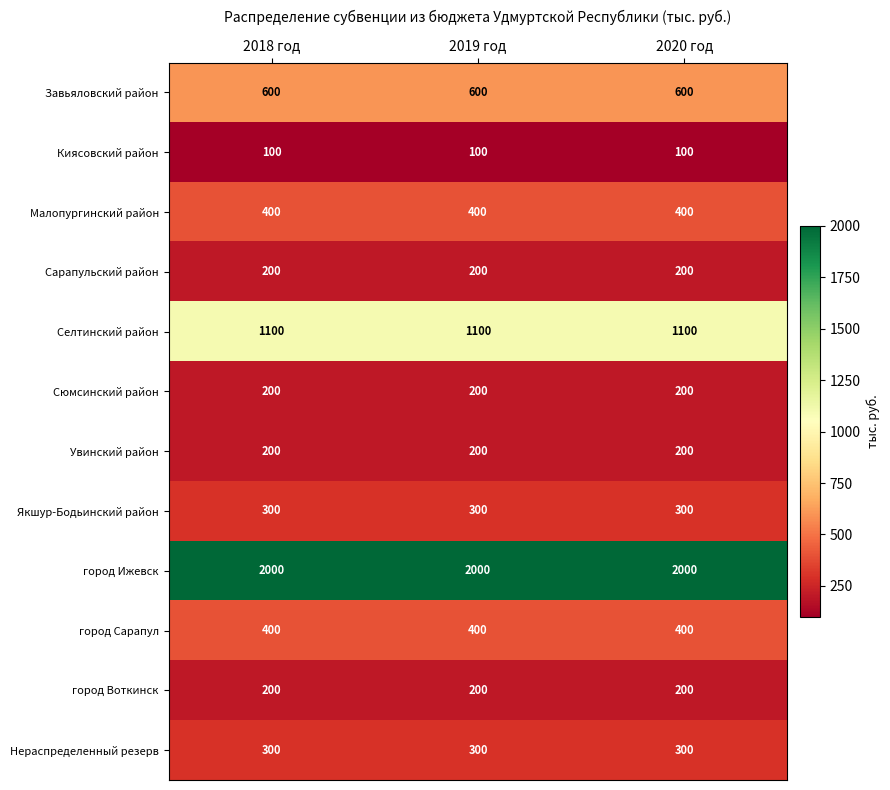

At how many categories does at least one series exceed 235?

3